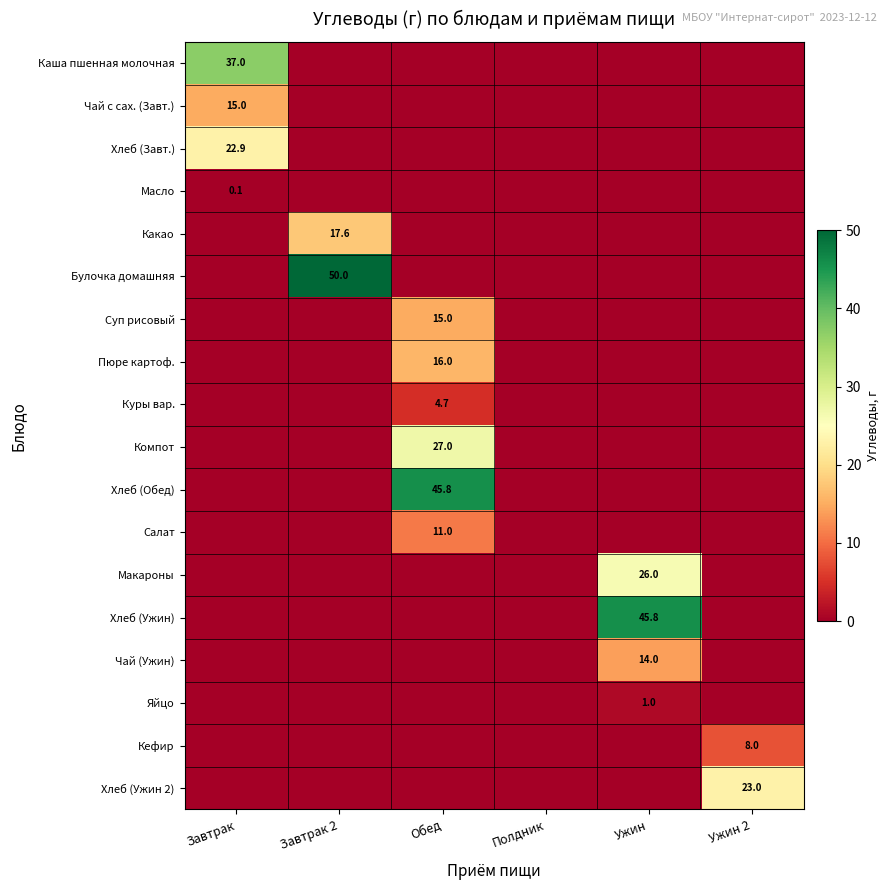

What is the total value across all series at Ужин 2?

31.0